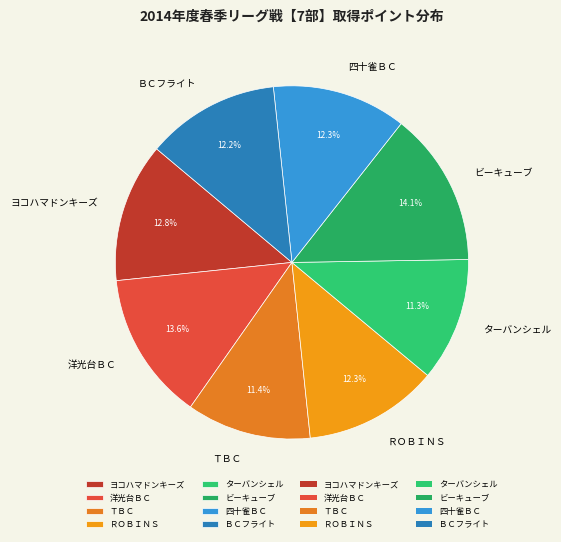

To the nearest percent, what percentage of the pie is ＴＢＣ?

11%